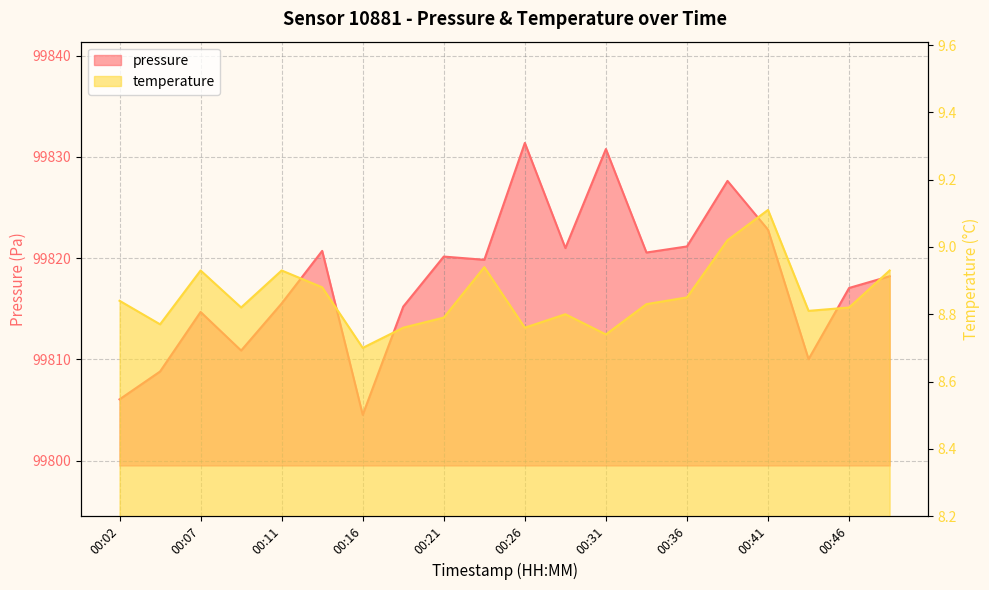

Where is the first local minimum for pressure?

00:09